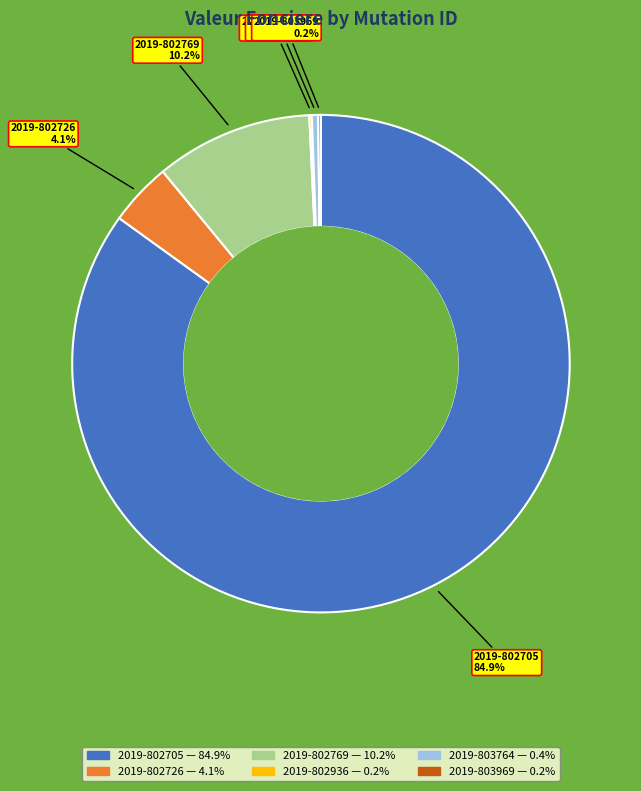

Between 2019-802705 and 2019-802726, which is larger?

2019-802705